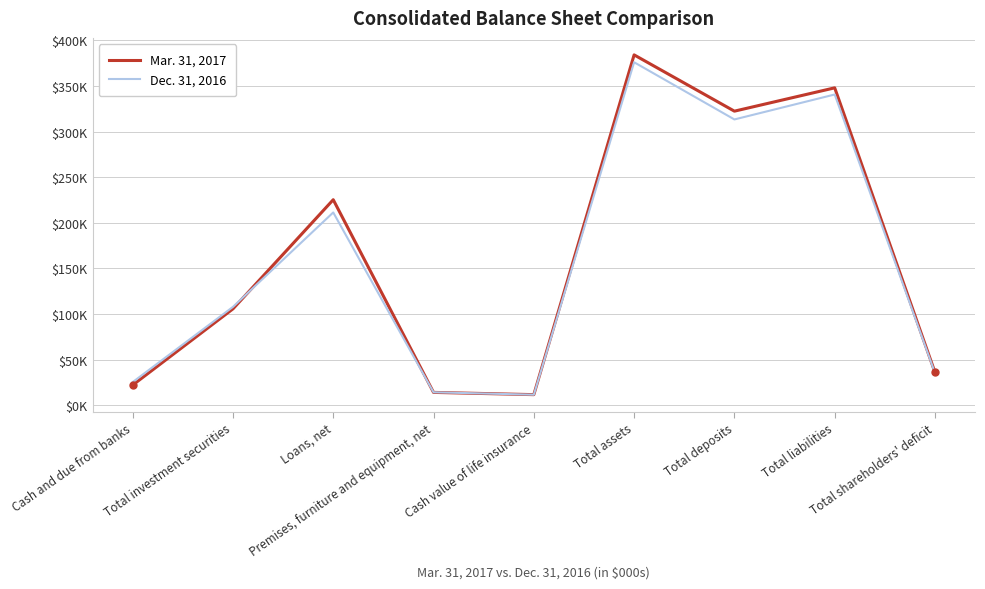

What position from the left is Premises, furniture and equipment, net?

4